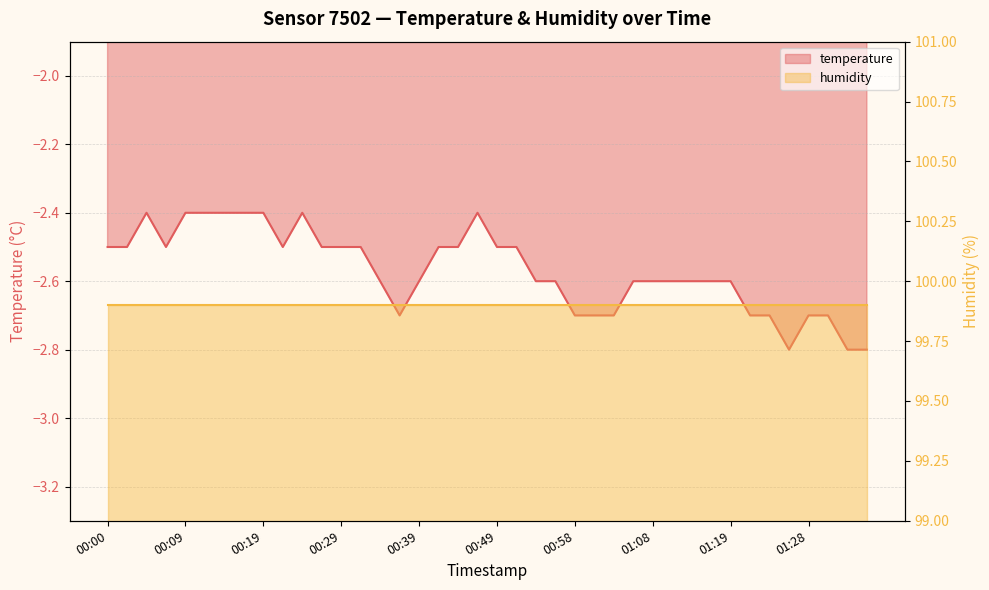

The chart shows a value of -4.0 at 01:11. True or false?

False